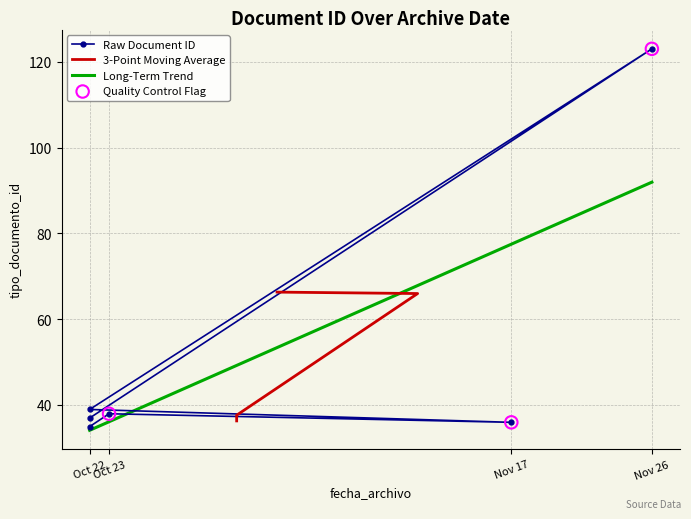

What is the minimum value for Long-Term Trend?

34.1